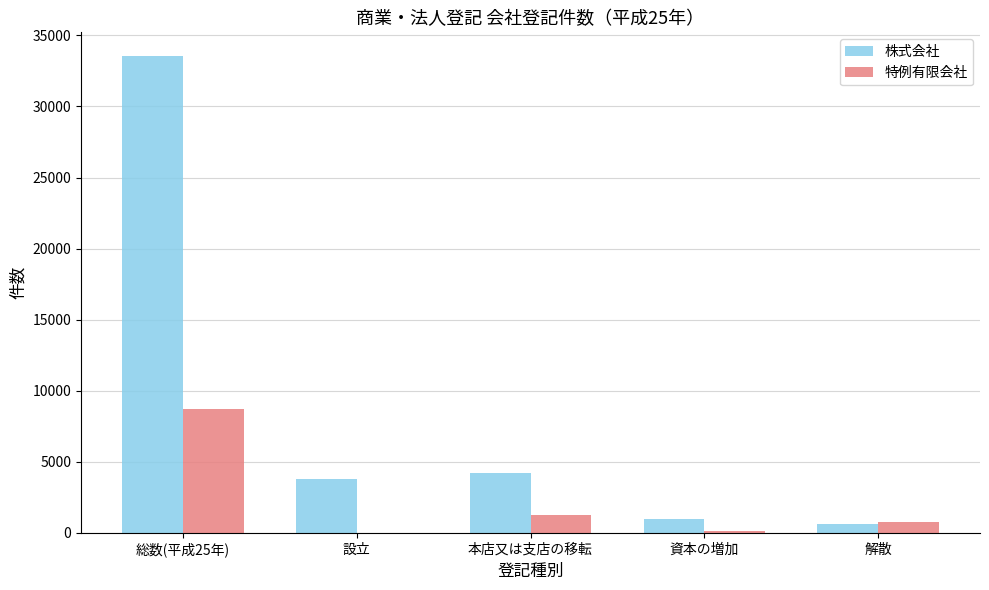

What is the average value of the 特例有限会社 series?

2179